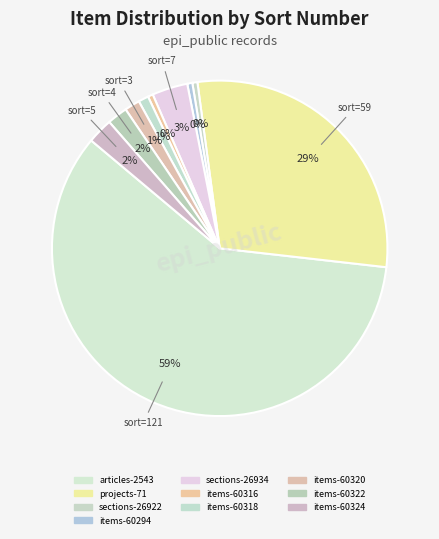

What is the change in value from projects-71 to items-60322?

-55